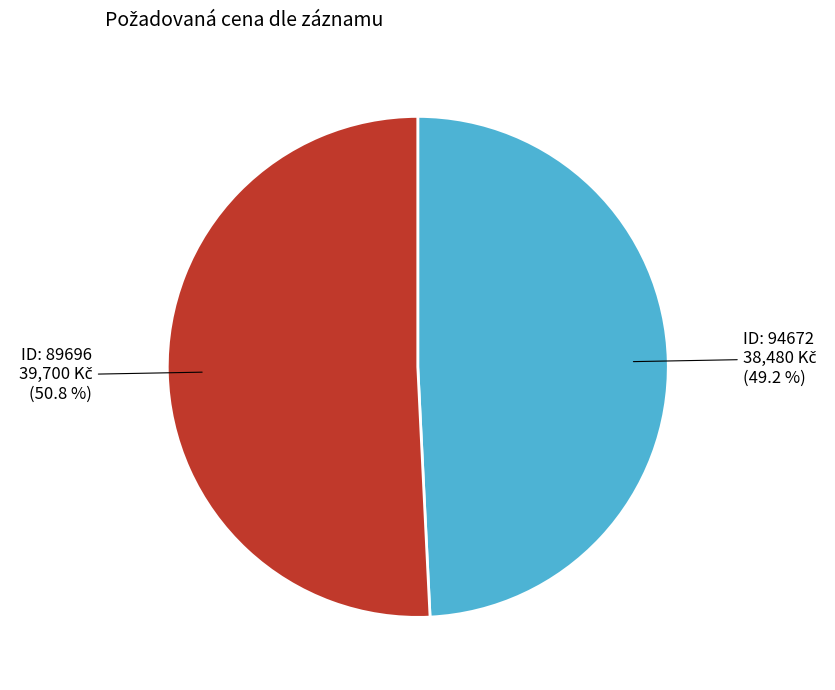

To the nearest percent, what is the average slice percentage?

50%